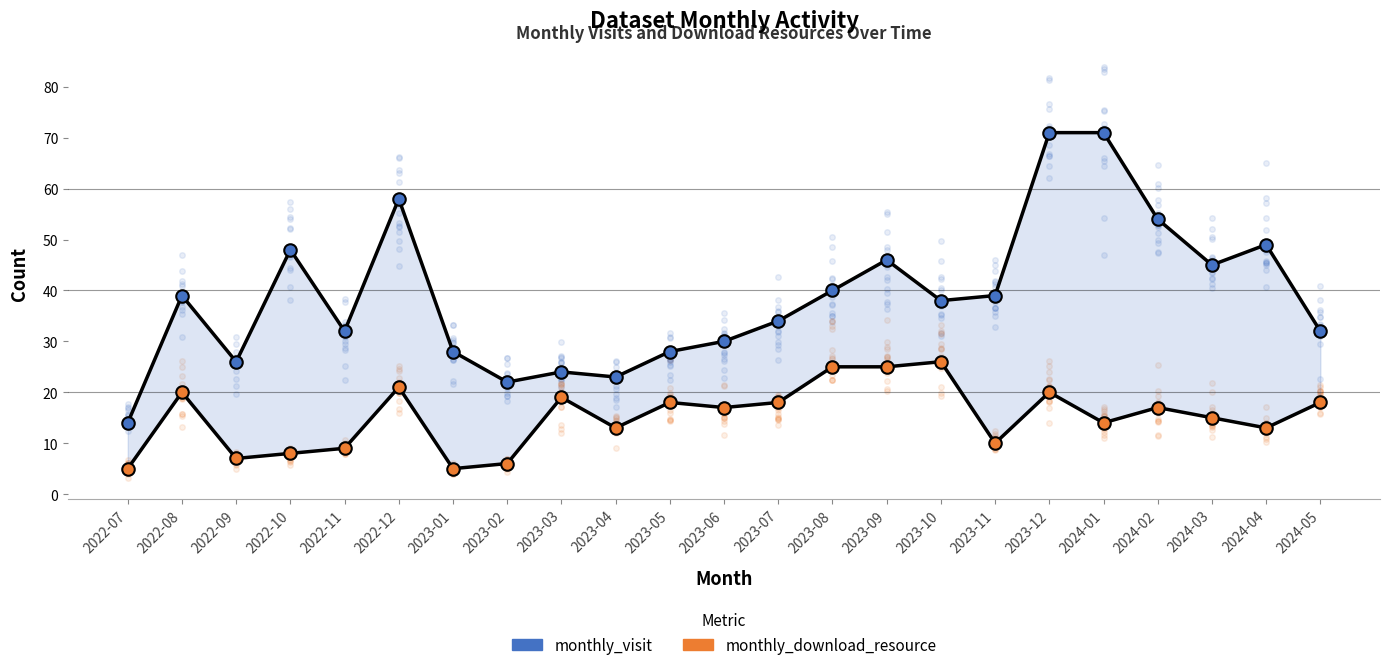

How many data points in monthly_download_resource are less than 17?

11